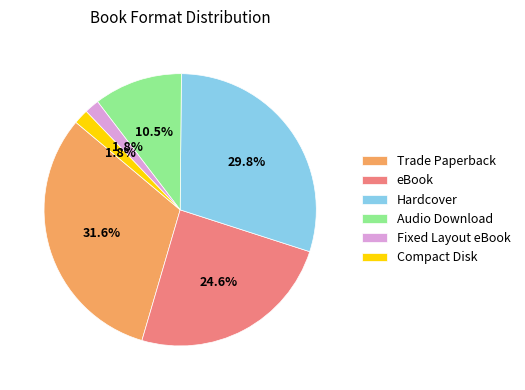

To the nearest percent, what is the average slice percentage?

17%